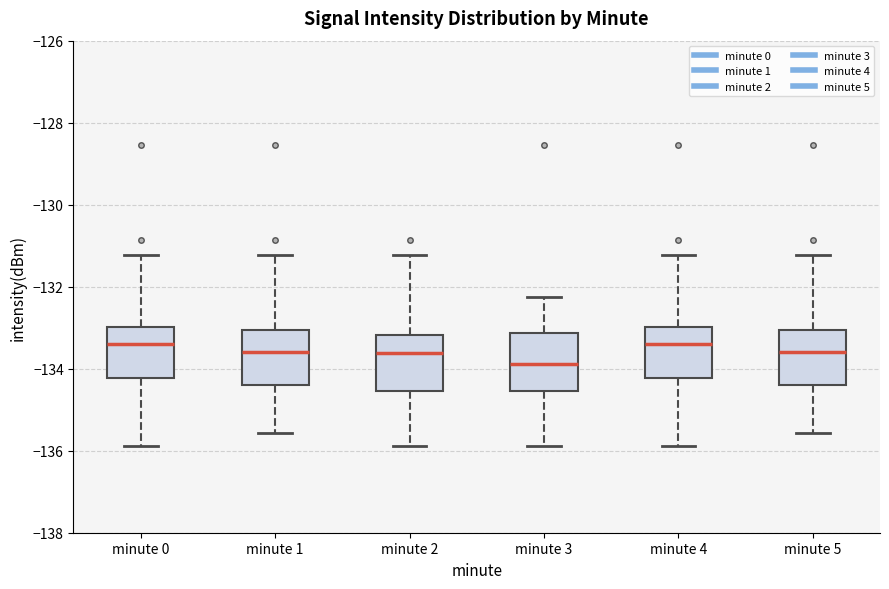

Reading left to right, transcribe this box plot: for each box, give where its median line is, the range the box spans, and where its two whiskers end, as read against the y-axis. The values are not printed on the chart, so give them approximately, as read against the axis.

minute 0: median -133.4, box -134.2 to -133.0, whiskers -135.8 to -131.2
minute 1: median -133.6, box -134.4 to -133.0, whiskers -135.6 to -131.2
minute 2: median -133.6, box -134.6 to -133.2, whiskers -135.8 to -131.2
minute 3: median -133.8, box -134.6 to -133.2, whiskers -135.8 to -132.2
minute 4: median -133.4, box -134.2 to -133.0, whiskers -135.8 to -131.2
minute 5: median -133.6, box -134.4 to -133.0, whiskers -135.6 to -131.2